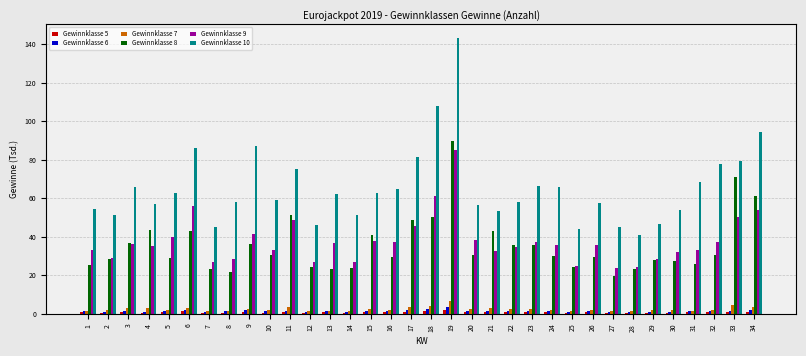

Is the value of Gewinnklasse 6 at 11 greater than the value of Gewinnklasse 9 at 20?

No